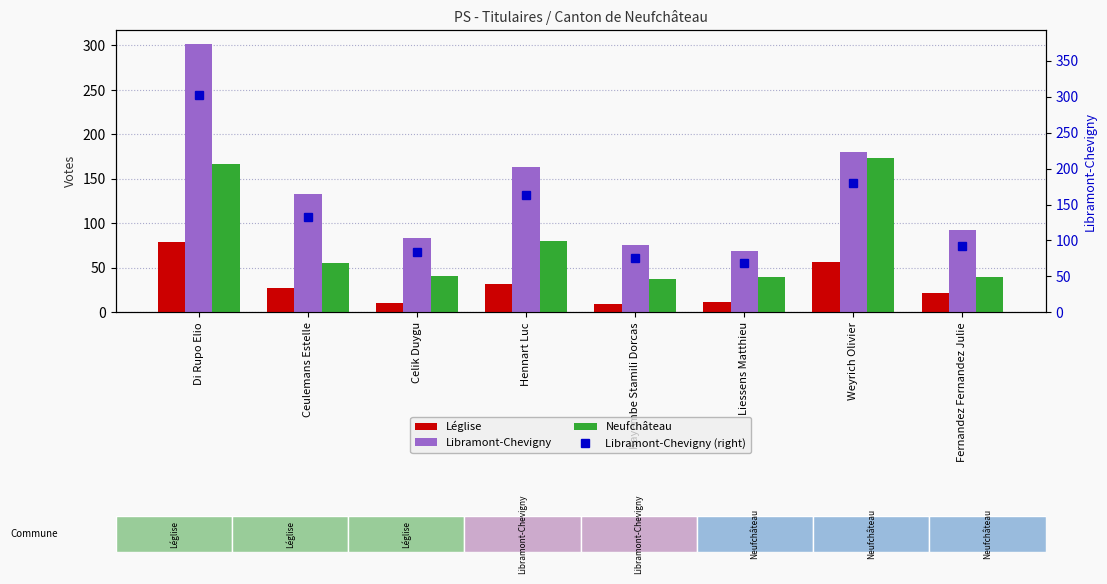

Which category has the lowest value across all series?

Kayembe Stamili Dorcas